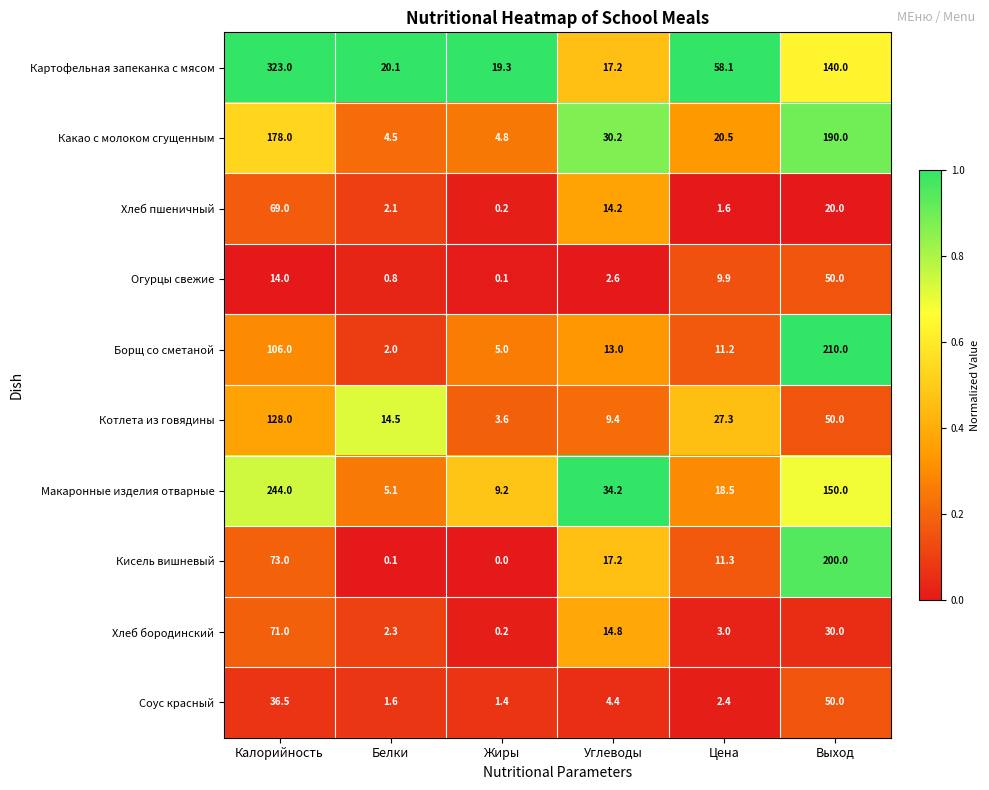

What is the total value across all series at Углеводы?

157.2